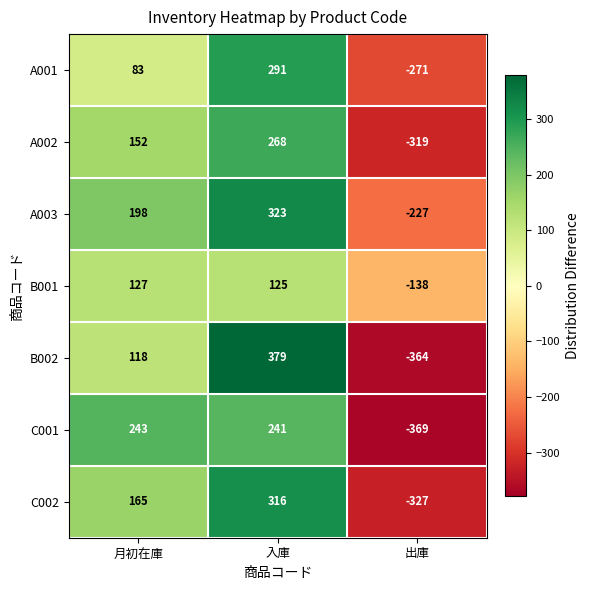

What is the smallest value displayed?

-369